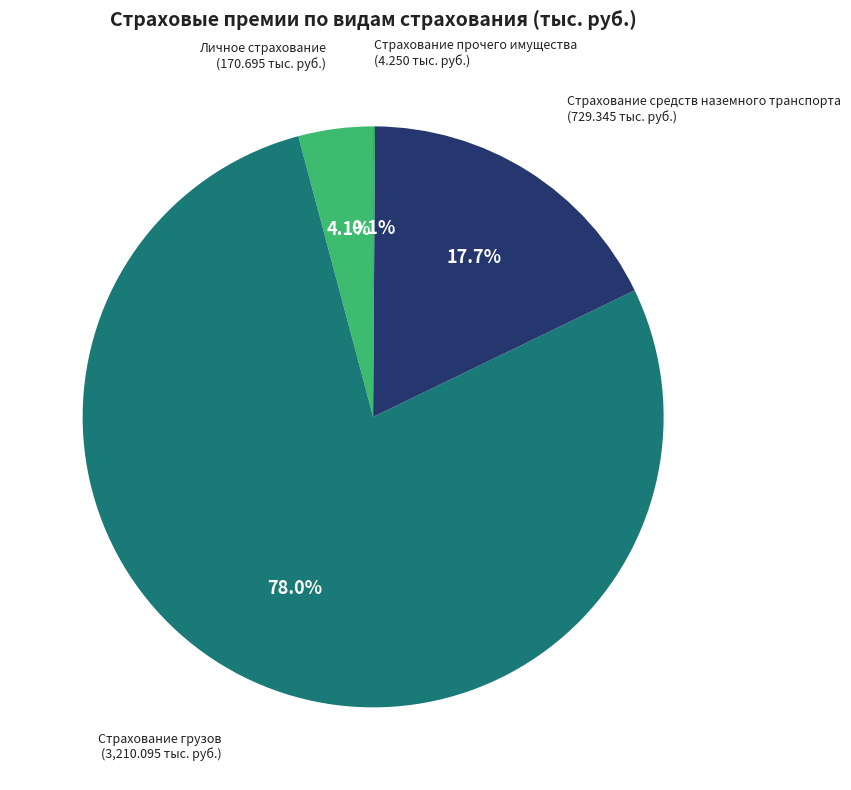

To the nearest percent, what is the average slice percentage?

25%